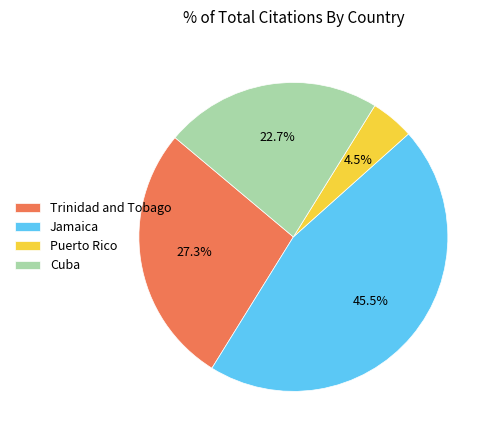

Is it true that Cuba is 13% of the pie?

False